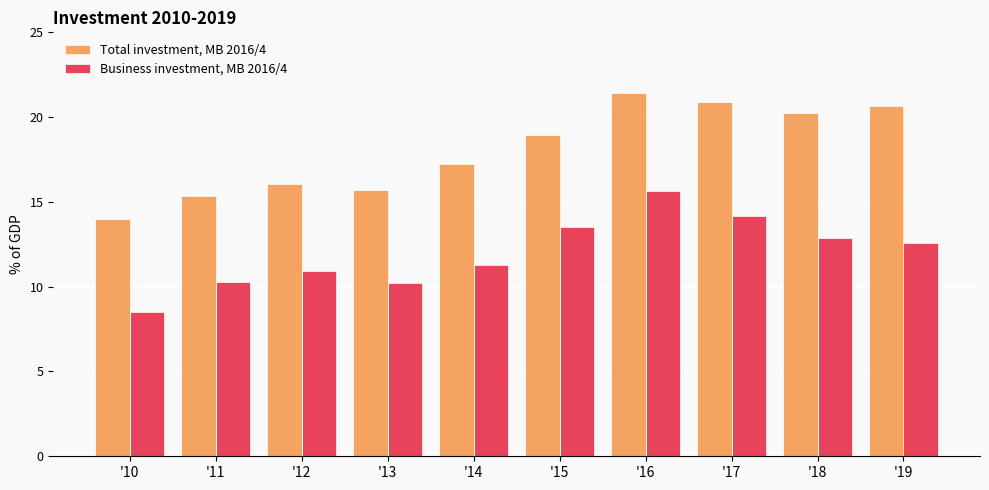

Are the bars grouped side by side (vs. stacked)?

Yes